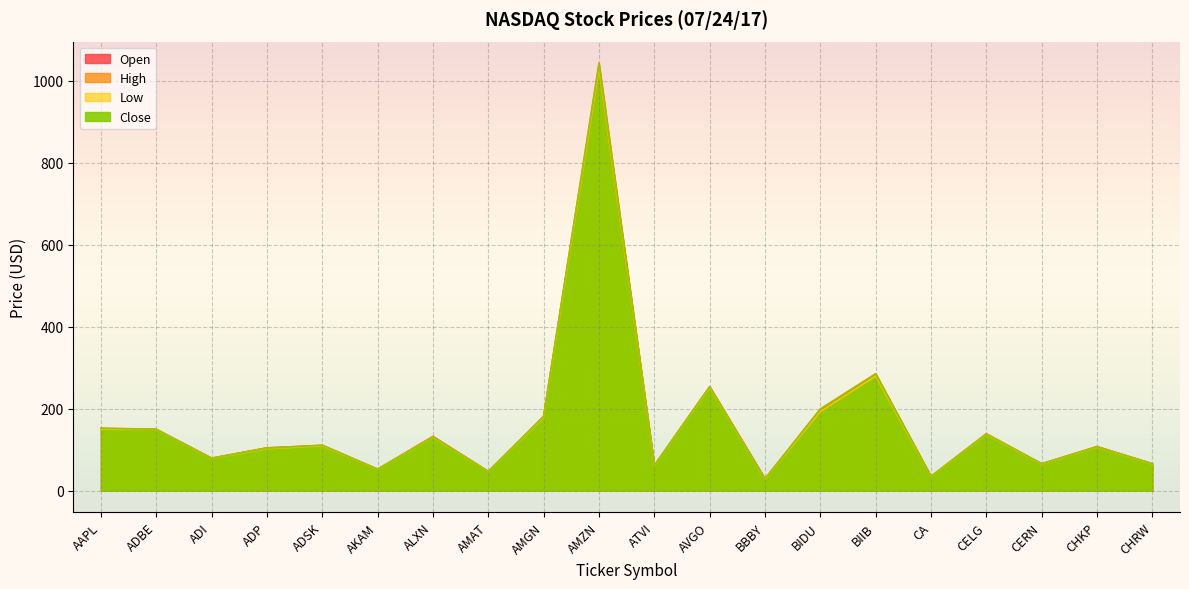

At ADP, list the series in order from largest to smallest.

High, Open, Close, Low